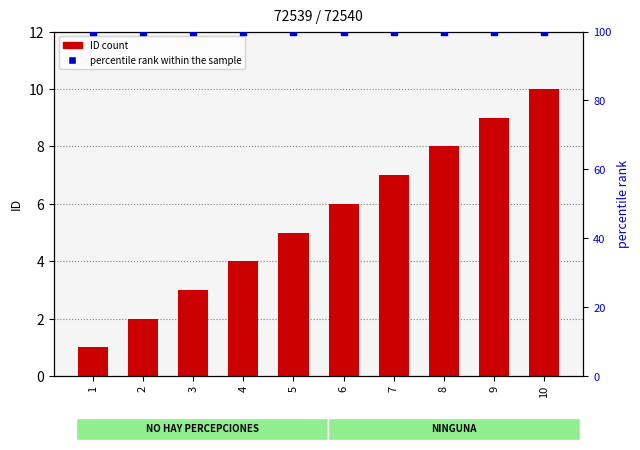

Which series contains the lowest Y value?

ID count